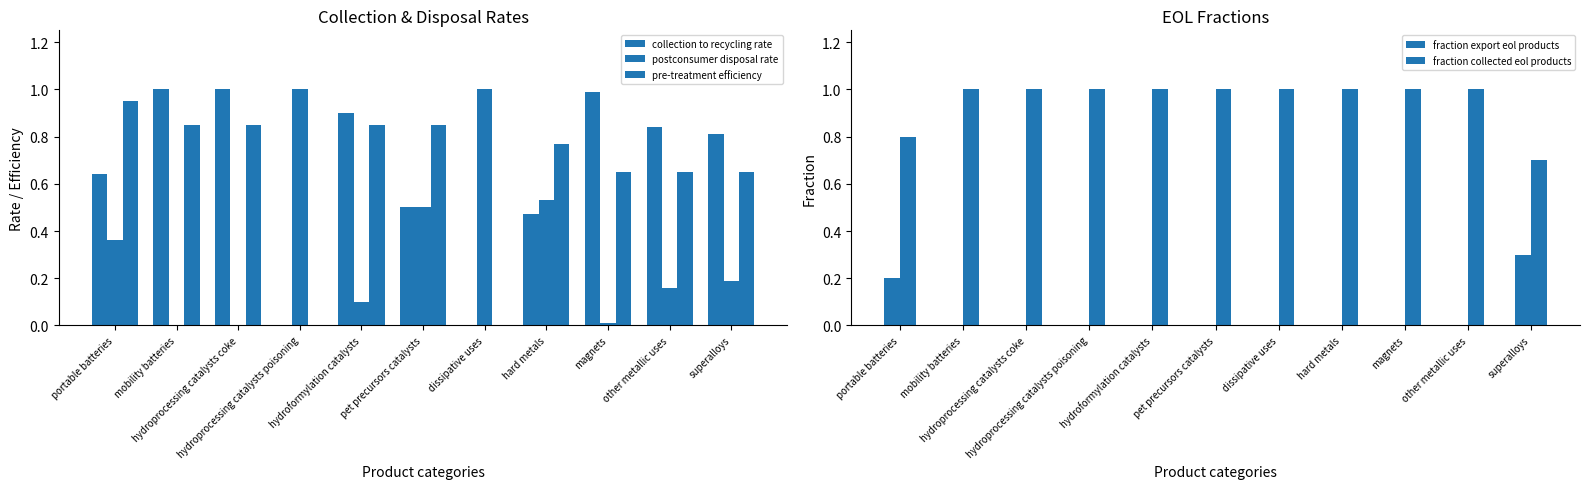

Is it true that fraction collected eol products equals 1.6 at pet precursors catalysts?

False